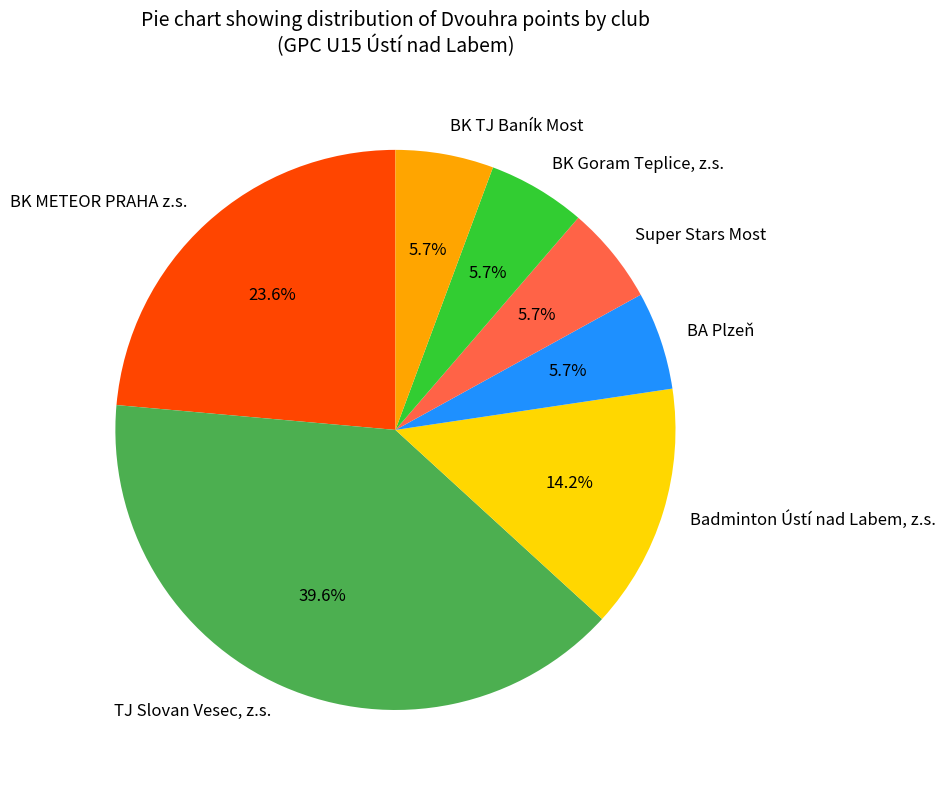

Is BK Goram Teplice, z.s. the majority of the pie?

No